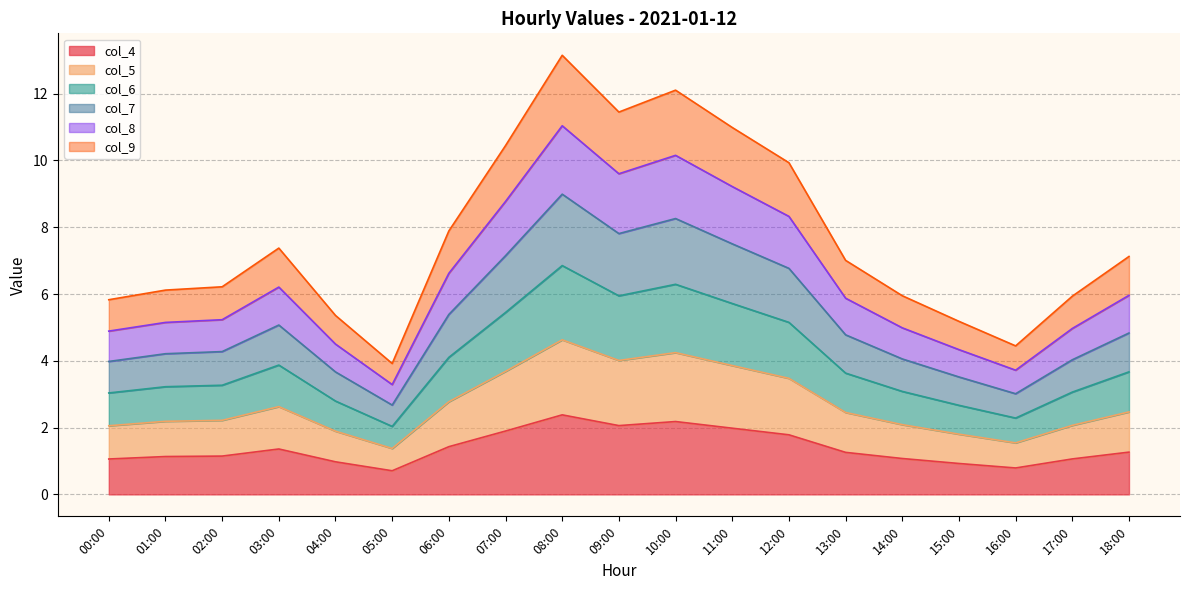

What is the lowest value of the col_4 series?

0.7